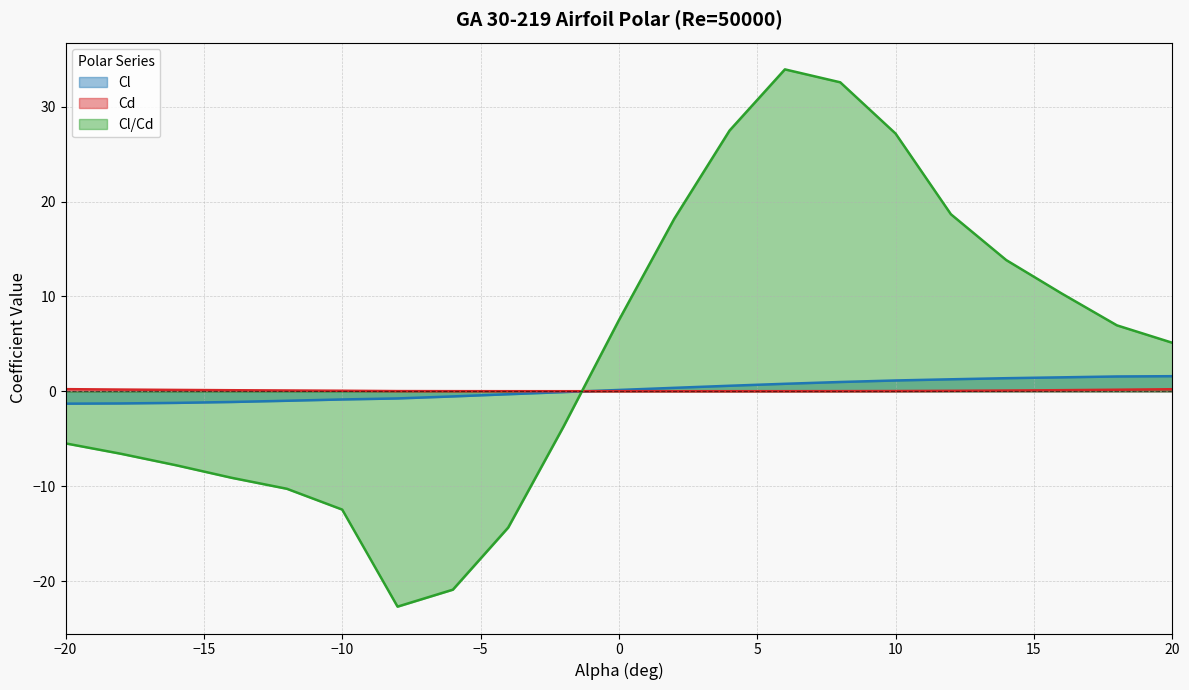

Reading right to left, list all the values displayed in this chart.

Cl: 20=1.6	18=1.6	16=1.5	14=1.4	12=1.3	10=1.1	8=1.0	6=0.8	4=0.6	2=0.4	0=0.2	-2=-0.1	-4=-0.3	-6=-0.5	-8=-0.7	-10=-0.8	-12=-1.0	-14=-1.1	-16=-1.2	-18=-1.3	-20=-1.3
Cd: 20=0.2	18=0.2	16=0.1	14=0.1	12=0.1	10=0.0	8=0.0	6=0.0	4=0.0	2=0.0	0=0.0	-2=0.0	-4=0.0	-6=0.0	-8=0.0	-10=0.1	-12=0.1	-14=0.1	-16=0.2	-18=0.2	-20=0.2
Cl/Cd: 20=5.1	18=7.0	16=10.3	14=13.8	12=18.7	10=27.2	8=32.6	6=33.9	4=27.5	2=18.2	0=7.5	-2=-3.7	-4=-14.3	-6=-20.9	-8=-22.7	-10=-12.4	-12=-10.3	-14=-9.1	-16=-7.8	-18=-6.6	-20=-5.5